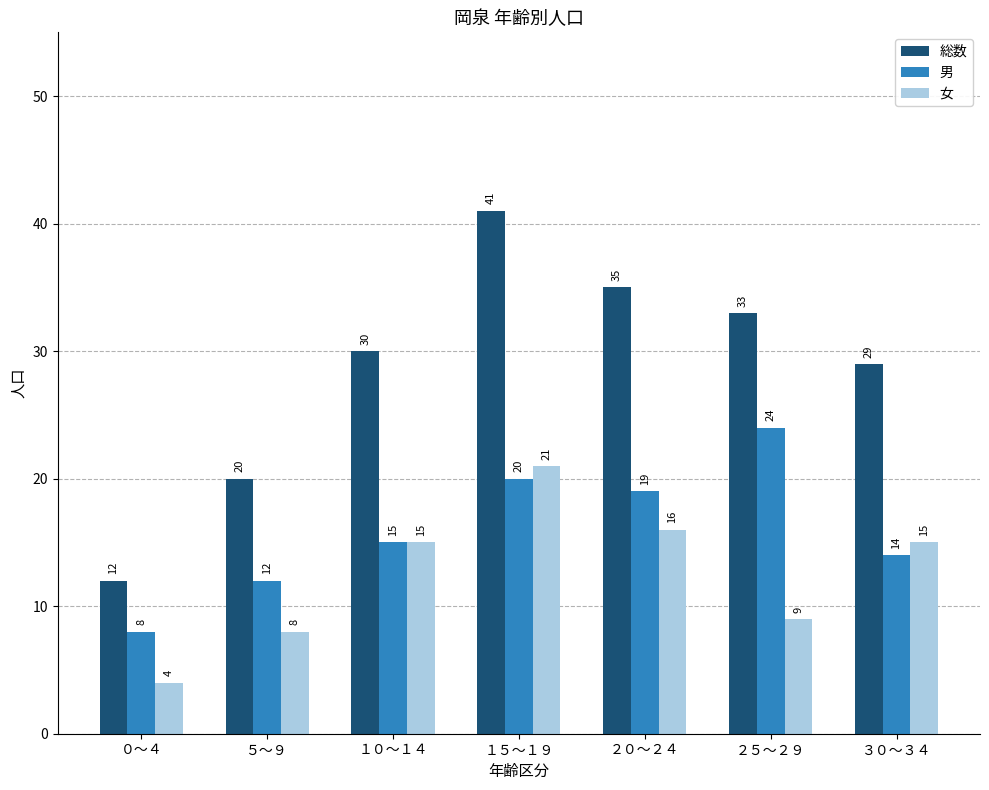

What is the sum of the 男 values at ３０～３４ and ５～９?

26